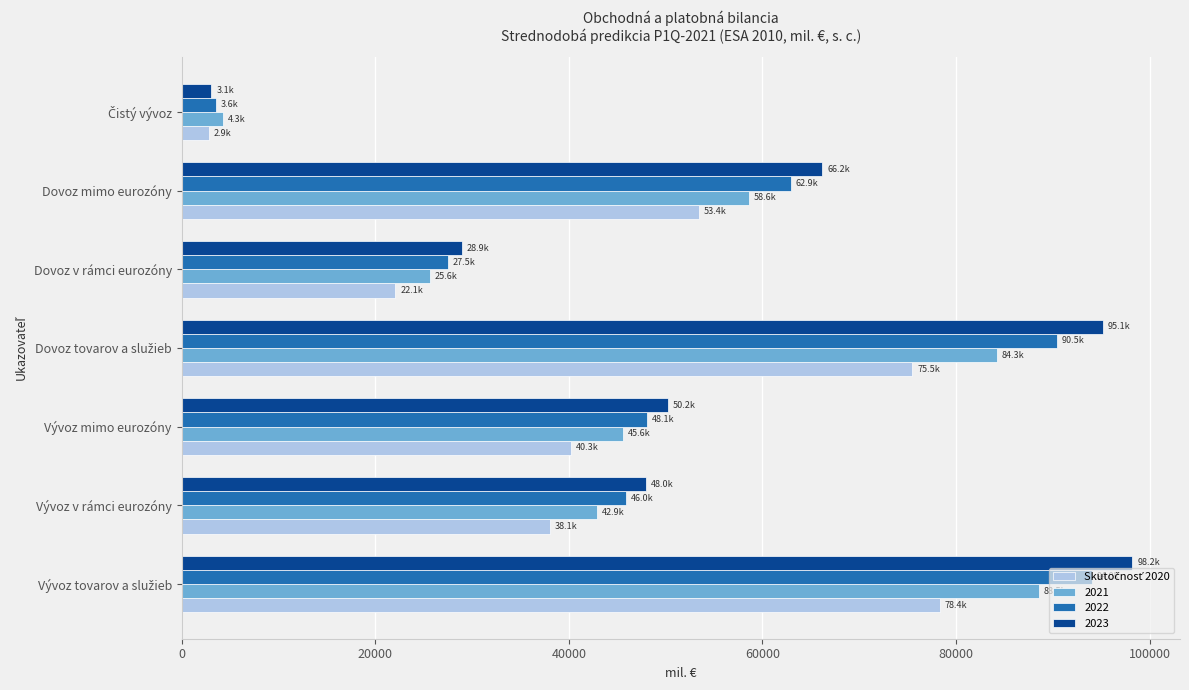

What is the sum of all 2023 values?

389826.4